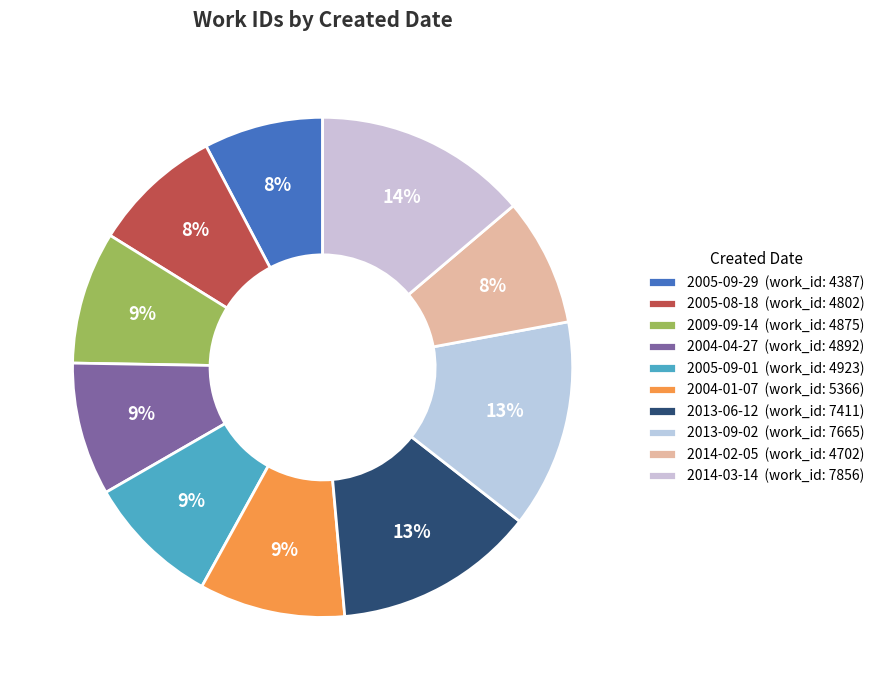

The 2004-04-27 slice represents 21% of the pie. True or false?

False